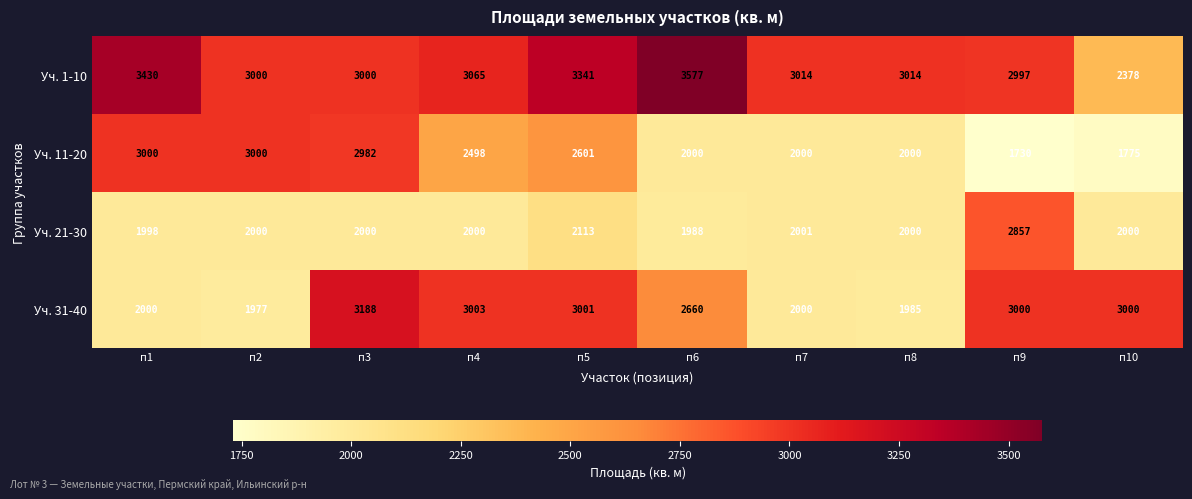

What is the smallest value displayed?

1730